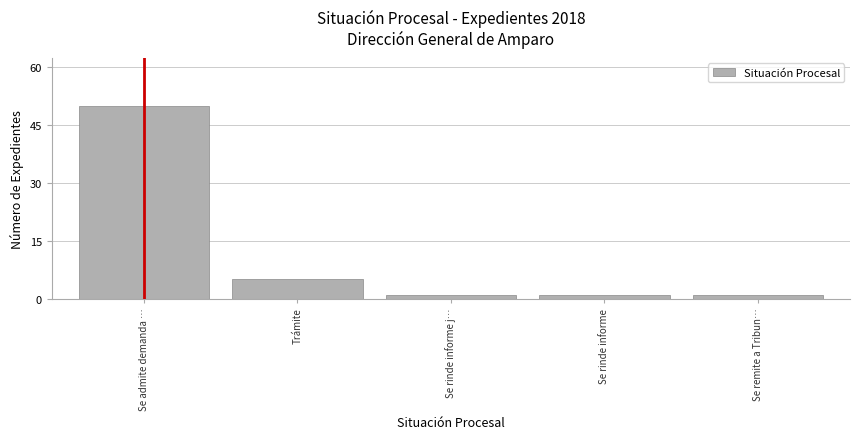

Reading left to right, what are all the values shown in this chart?

Se admite demanda …=50	Trámite=5	Se rinde informe j…=1	Se rinde informe=1	Se remite a Tribun…=1